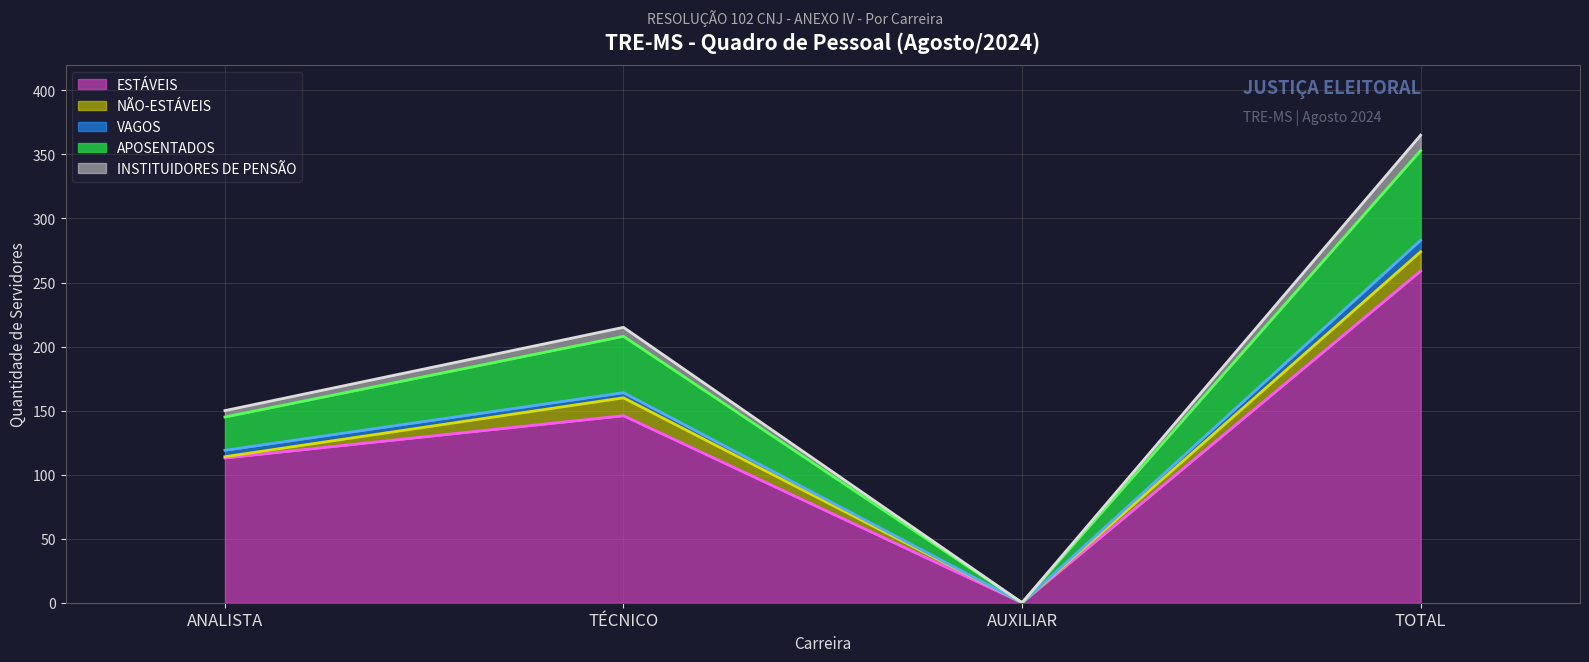

What are all the series names shown in the legend?

ESTÁVEIS, NÃO-ESTÁVEIS, VAGOS, APOSENTADOS, INSTITUIDORES DE PENSÃO